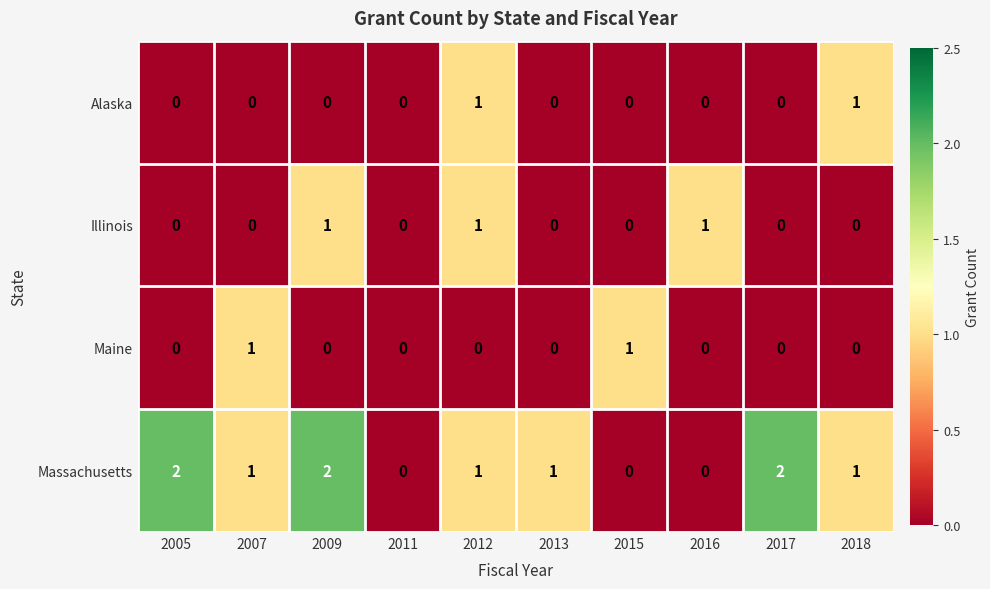

Which series has the largest total across all categories?

Massachusetts